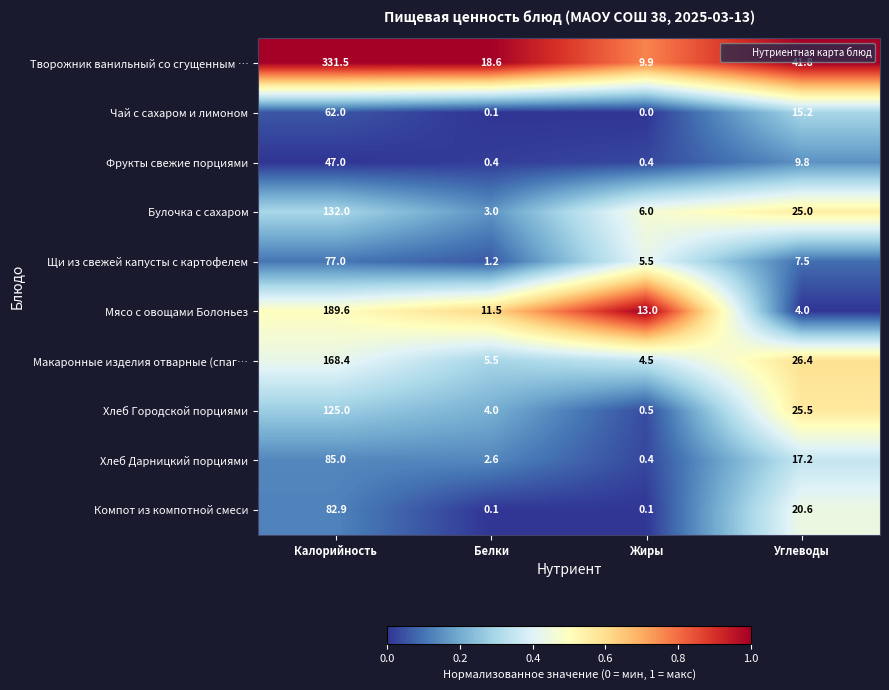

What is the difference between the maximum and minimum values in the Фрукты свежие порциями series?

46.6